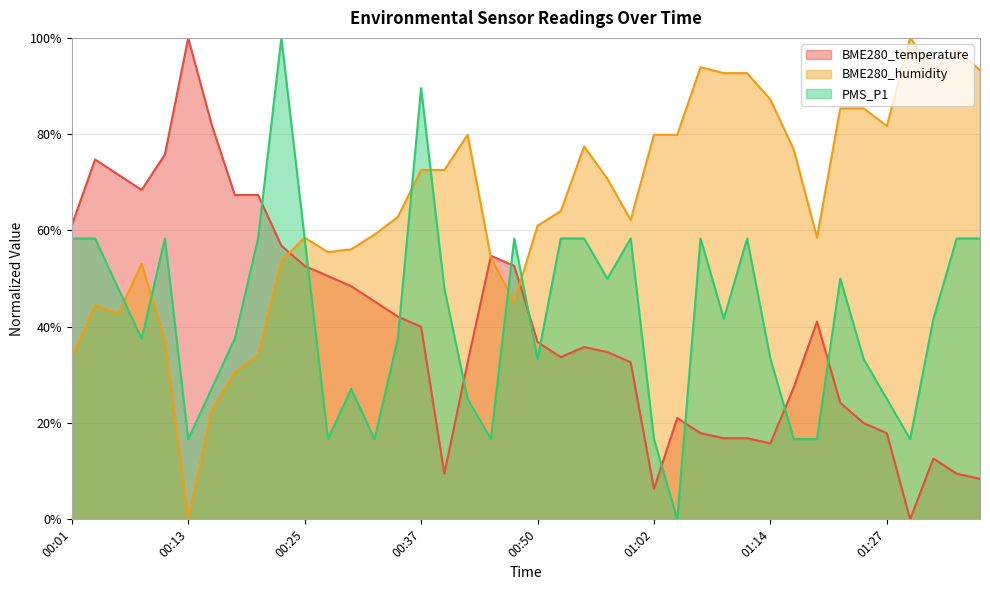

What position from the left is 00:45?

19